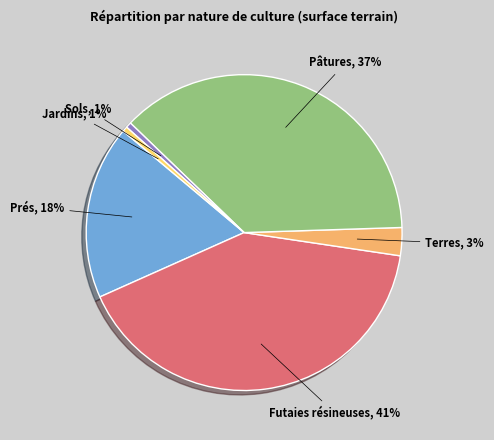

To the nearest percent, what is the difference between the Futaies résineuses and Jardins slice percentages?

40%